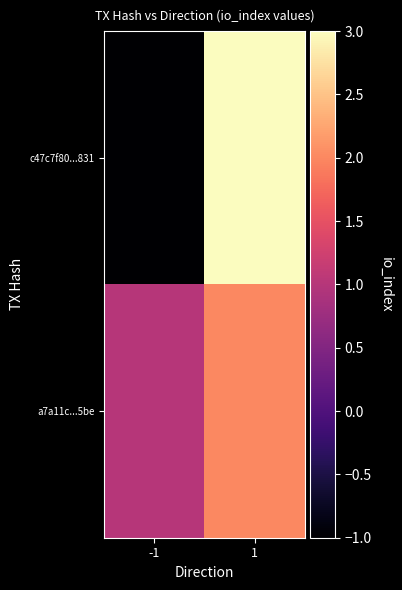

Which category has the lowest value across all series?

-1